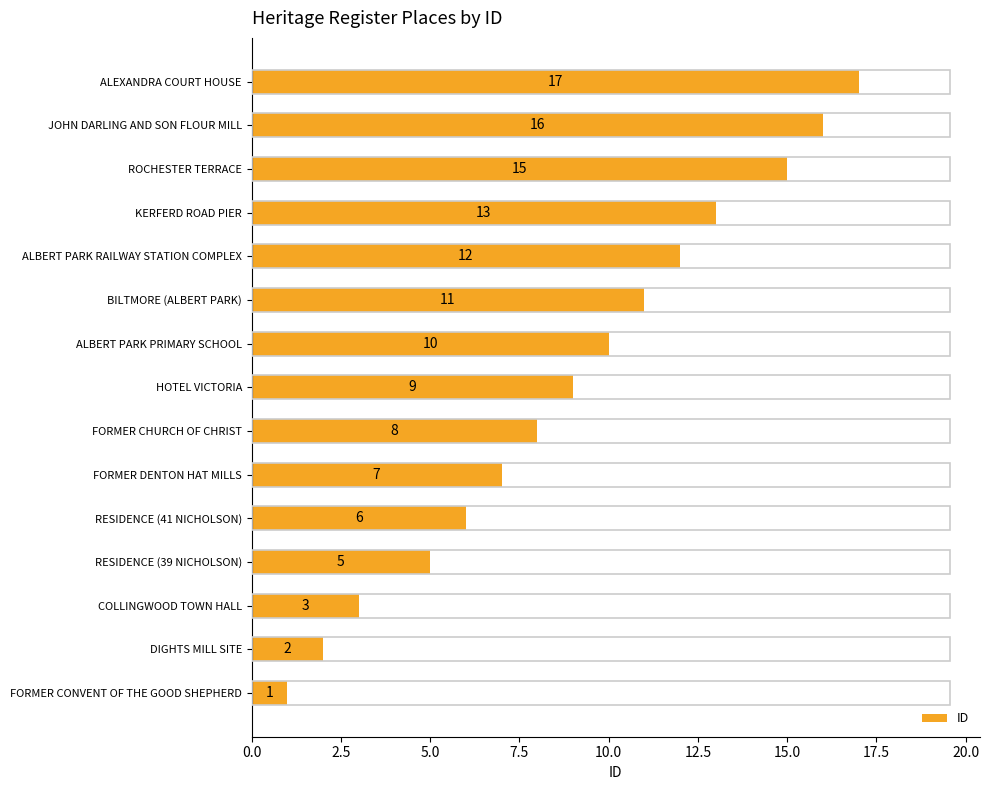

What is the difference between the second highest and second lowest values?

14